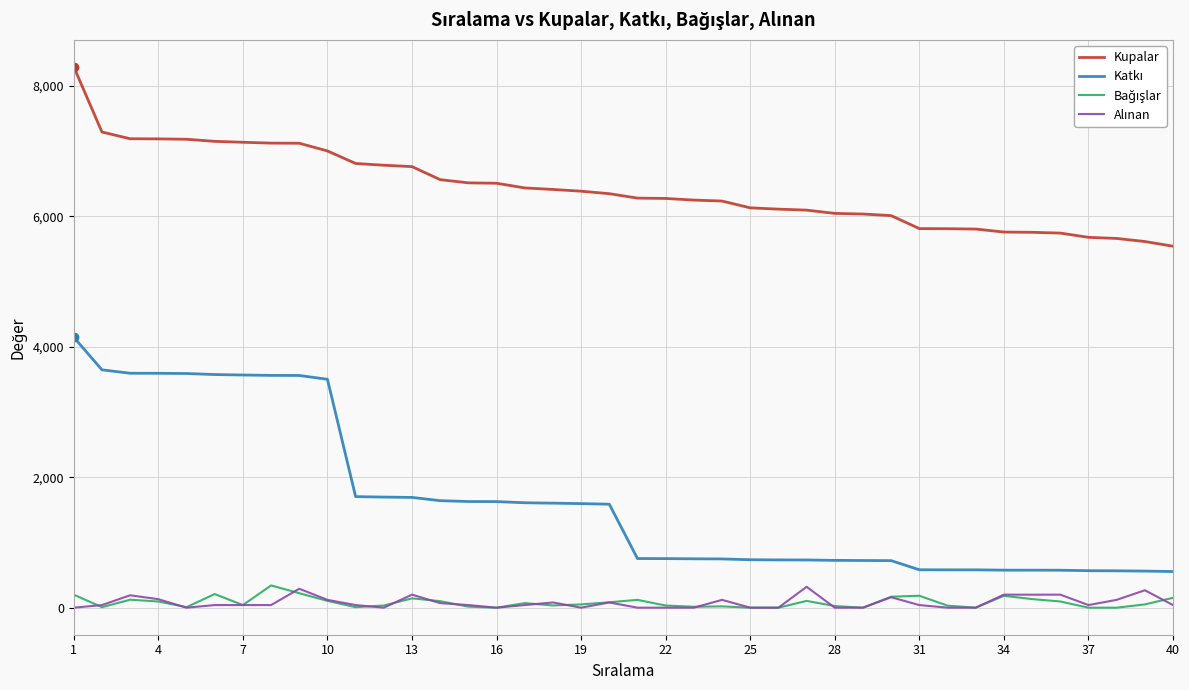

Which series has the largest total across all categories?

Kupalar